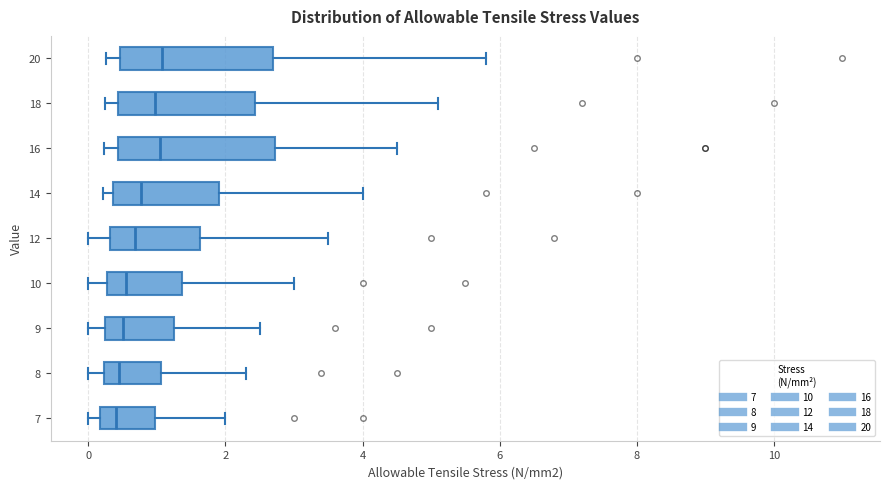

Reading bottom to top, transcribe this box plot: for each box, give where its median line is, the range the box spans, and where its two whiskers end, as read against the x-axis. The values are not printed on the chart, so give them approximately, as read against the axis.

7: median 0.4, box 0.2 to 1.0, whiskers 0.0 to 2.0
8: median 0.4, box 0.2 to 1.0, whiskers 0.0 to 2.4
9: median 0.6, box 0.2 to 1.2, whiskers 0.0 to 2.6
10: median 0.6, box 0.2 to 1.4, whiskers 0.0 to 3.0
12: median 0.6, box 0.4 to 1.6, whiskers 0.0 to 3.6
14: median 0.8, box 0.4 to 2.0, whiskers 0.2 to 4.0
16: median 1.0, box 0.4 to 2.8, whiskers 0.2 to 4.6
18: median 1.0, box 0.4 to 2.4, whiskers 0.2 to 5.2
20: median 1.0, box 0.4 to 2.8, whiskers 0.2 to 5.8